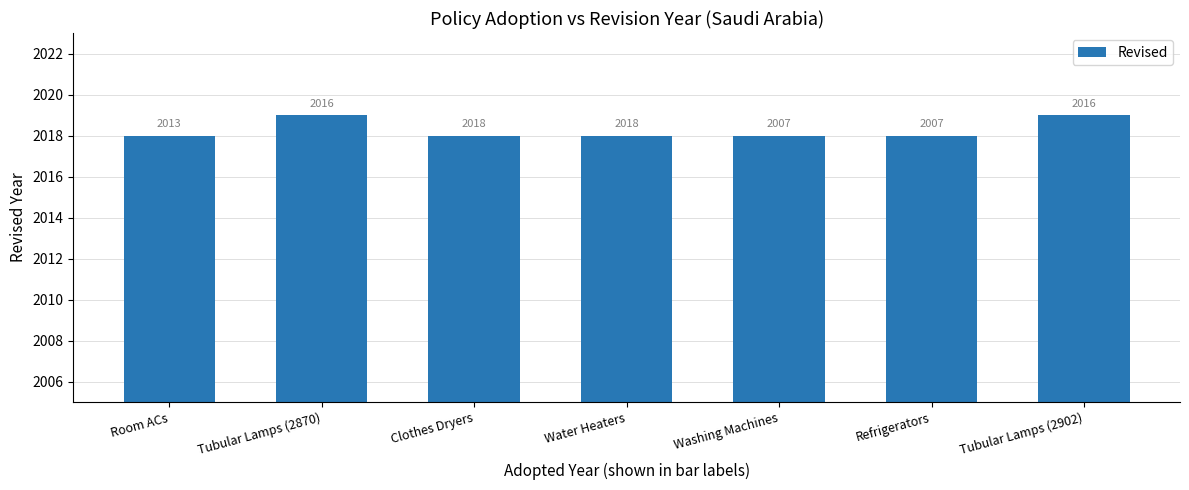

The chart shows a value of 2019 at Tubular Lamps (2902). True or false?

True